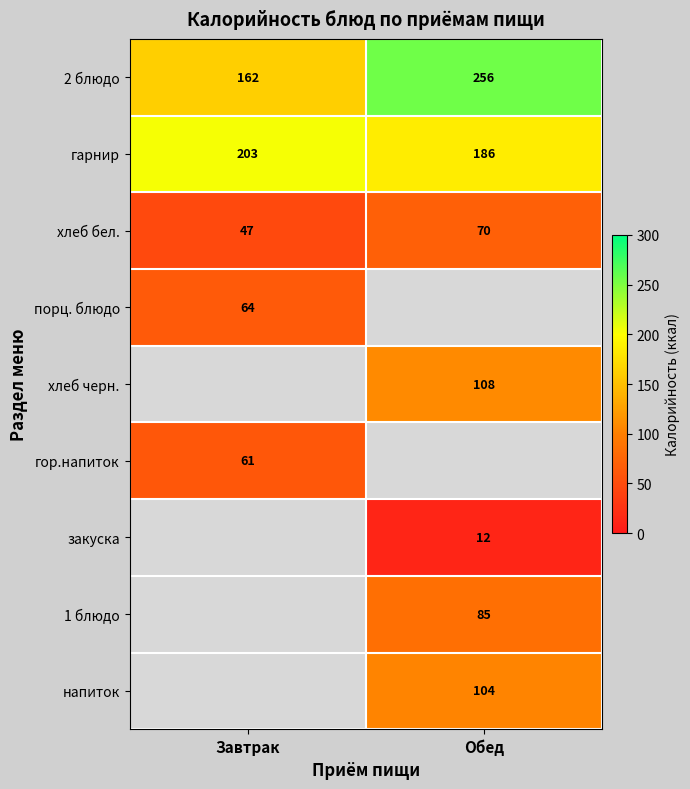

Is the value of закуска at Обед greater than the value of 1 блюдо at Обед?

No